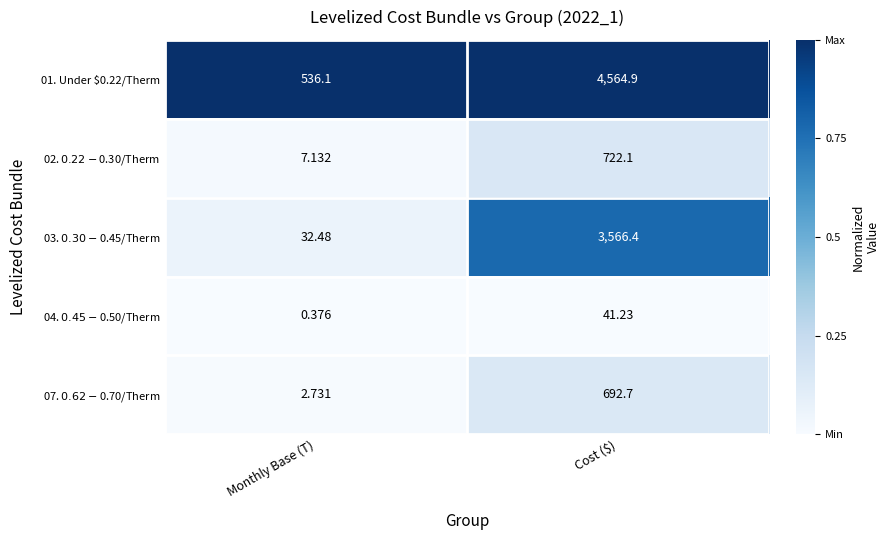

At which label does 01. Under $0.22/Therm reach its peak?

Cost ($)